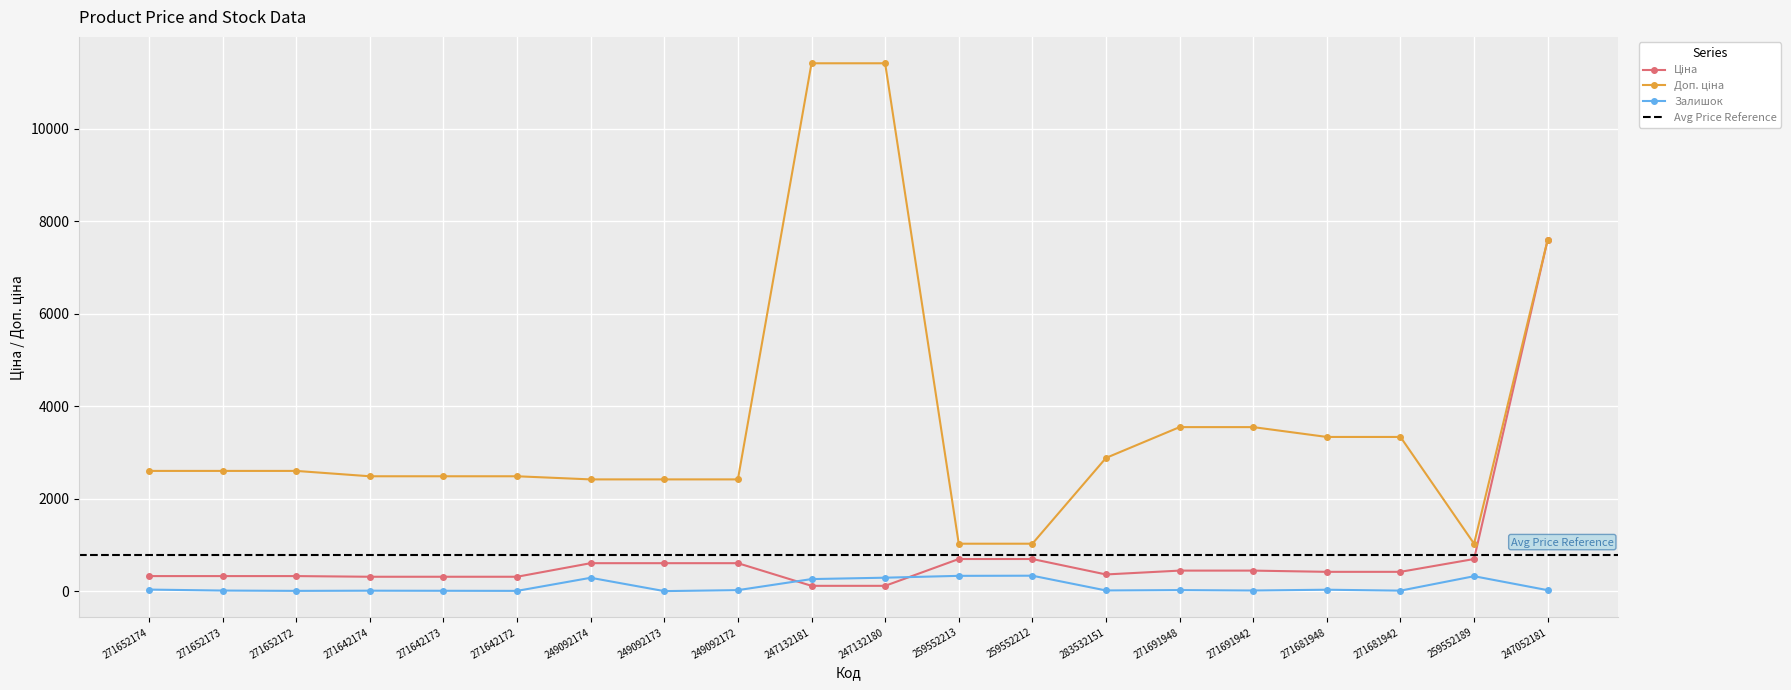

How many interior local peaks does the Залишок series have?

6